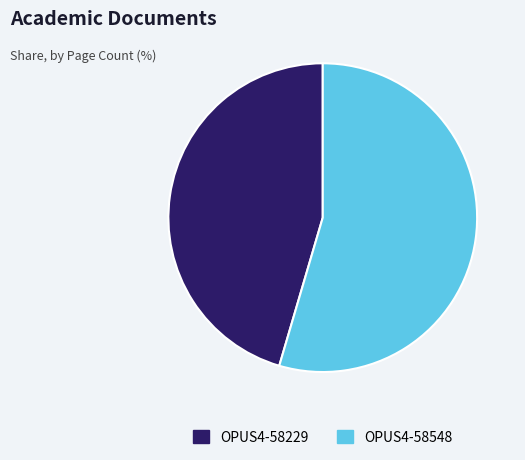

Which has a higher value, OPUS4-58548 or OPUS4-58229?

OPUS4-58548